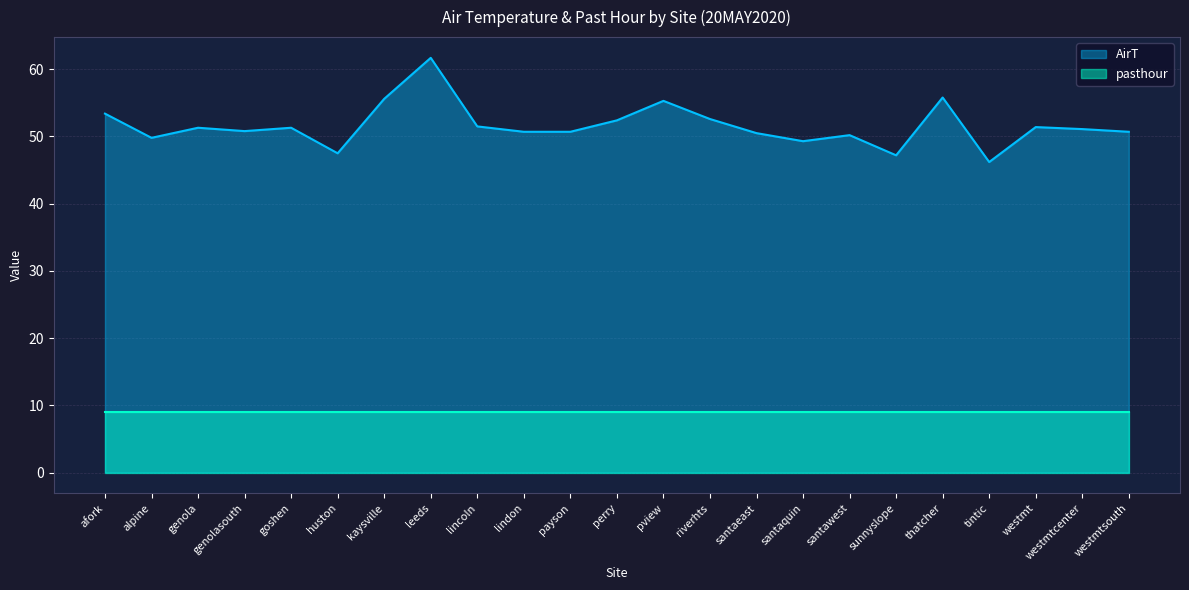

Read the value at afork.

53.4